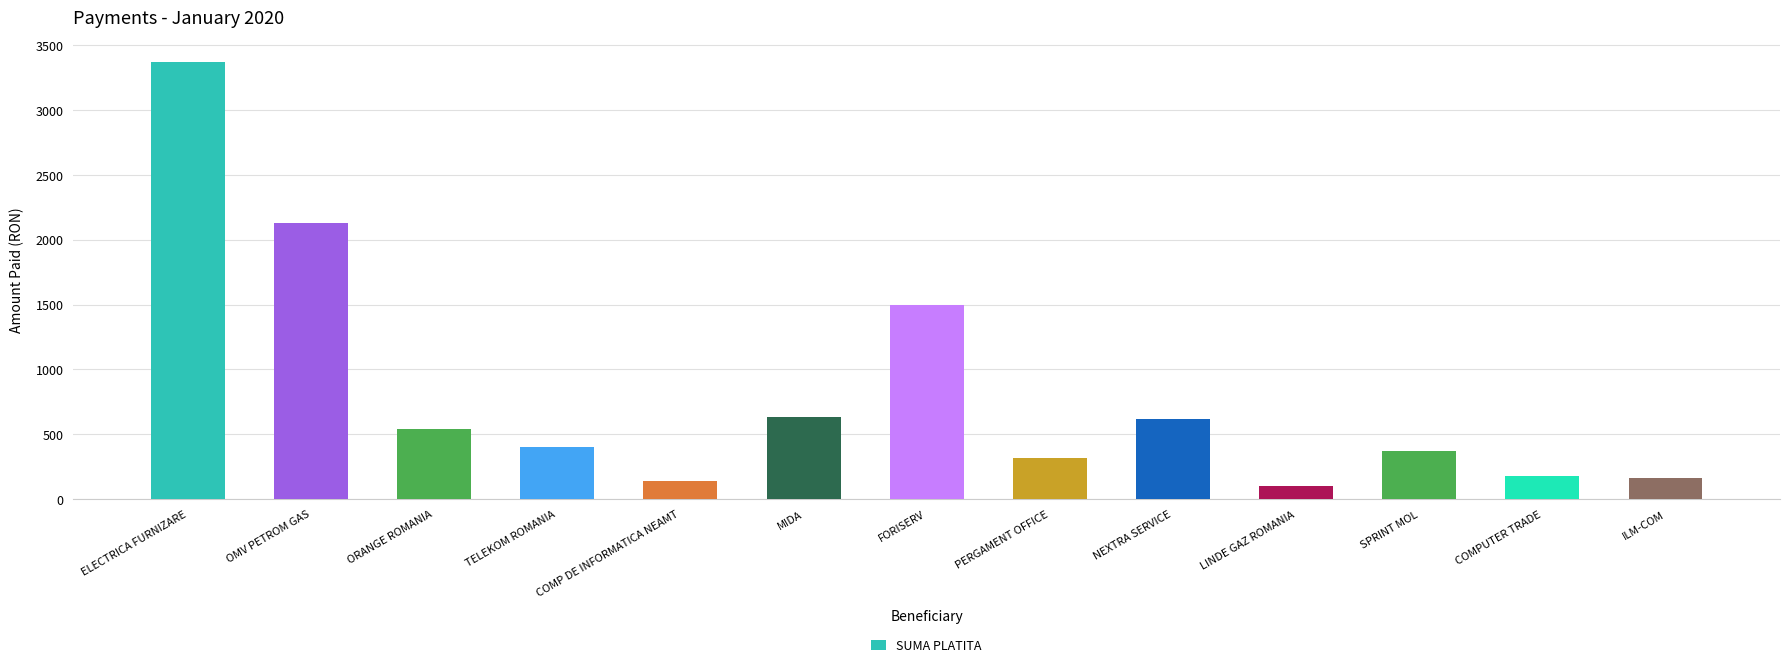

What is the approximate value at COMPUTER TRADE?

179.1